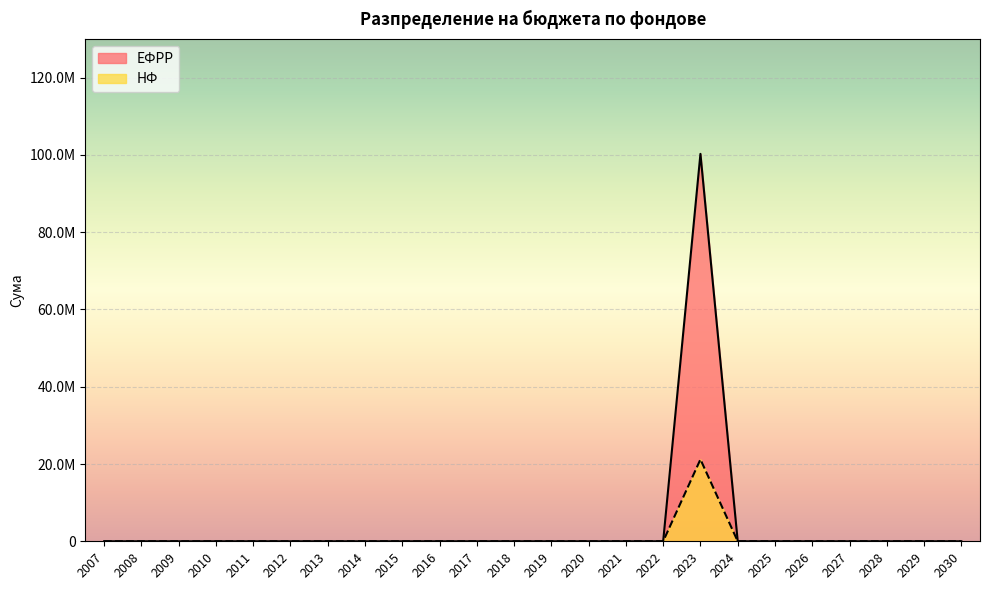

What is the sum of all ЕФРР values?

100279500.0